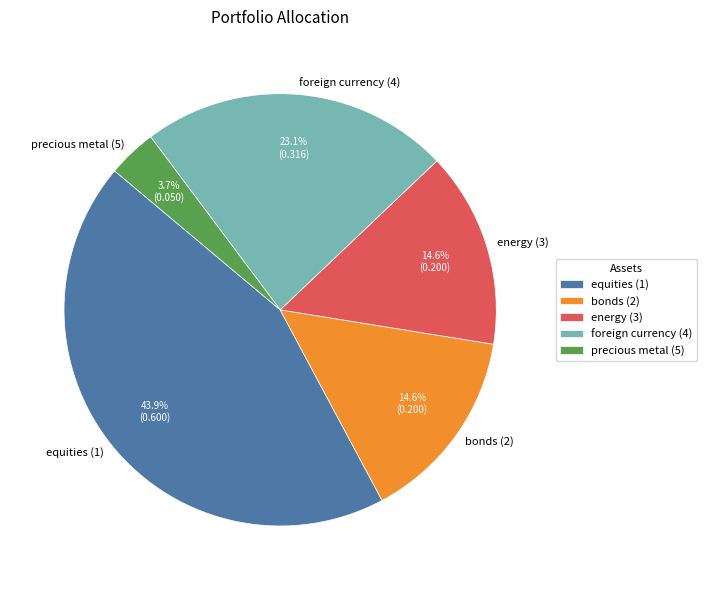

What is the largest slice in the pie chart?

equities (1)